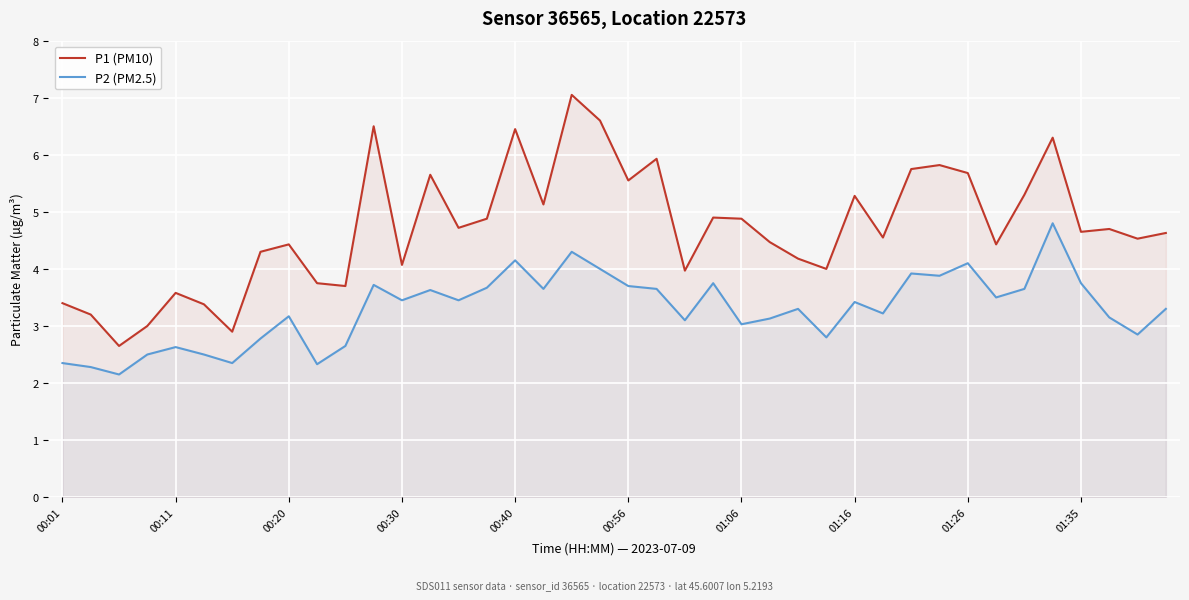

How many data points in P1 (PM10) are less than 4?

10